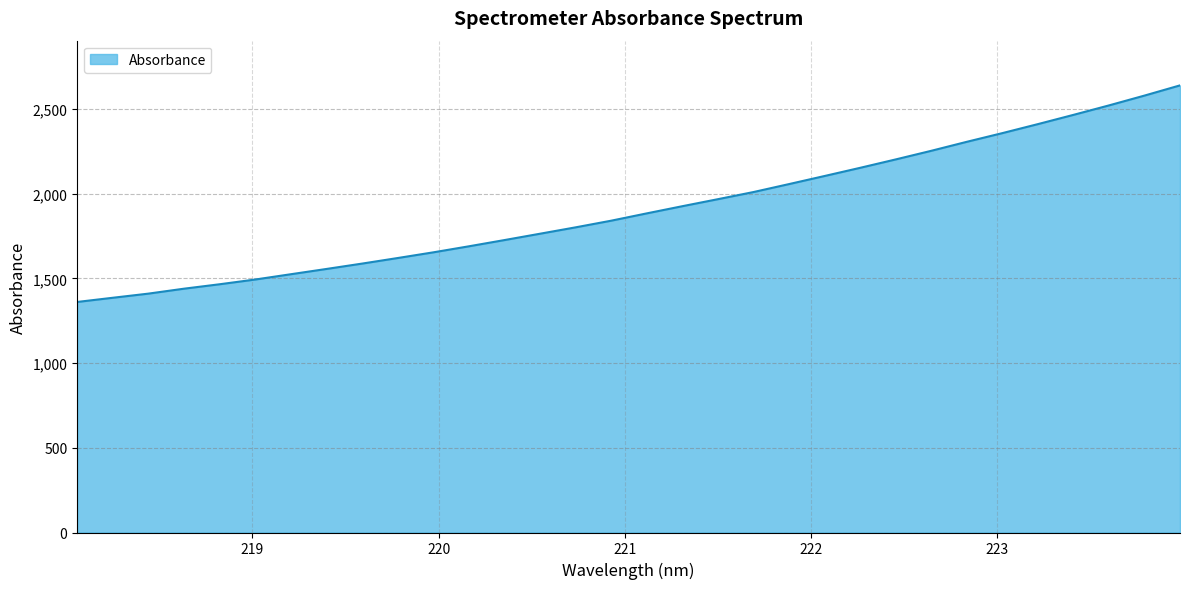

What is the greatest value displayed?

2639.4